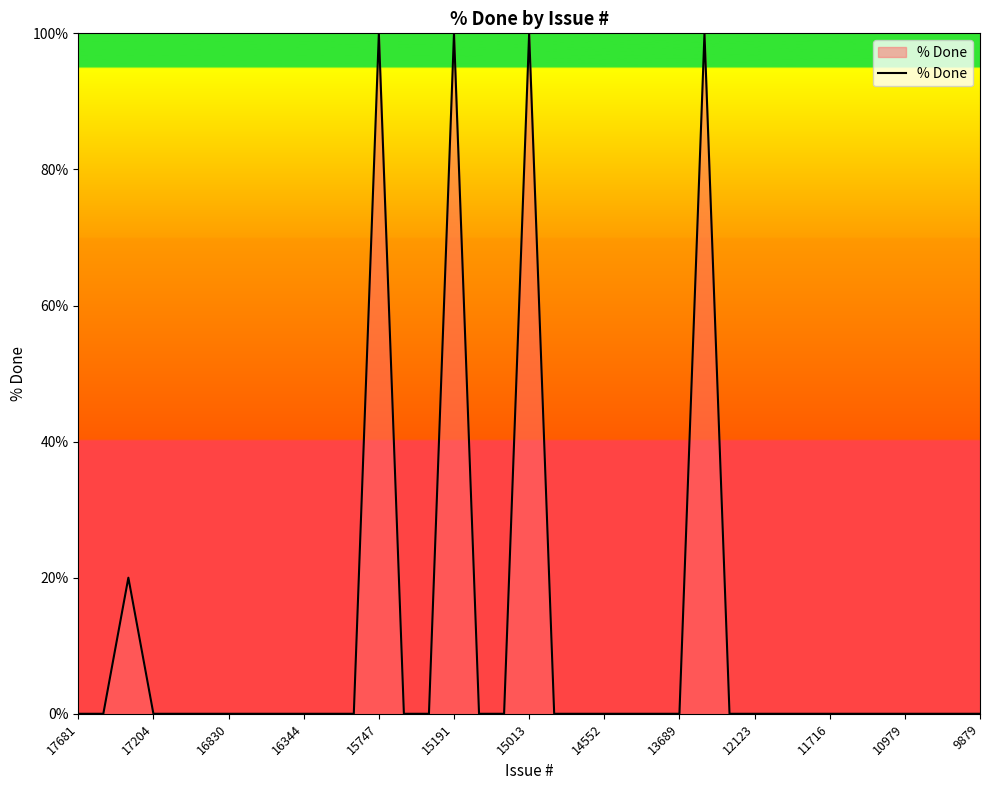

What is the greatest value displayed?

100